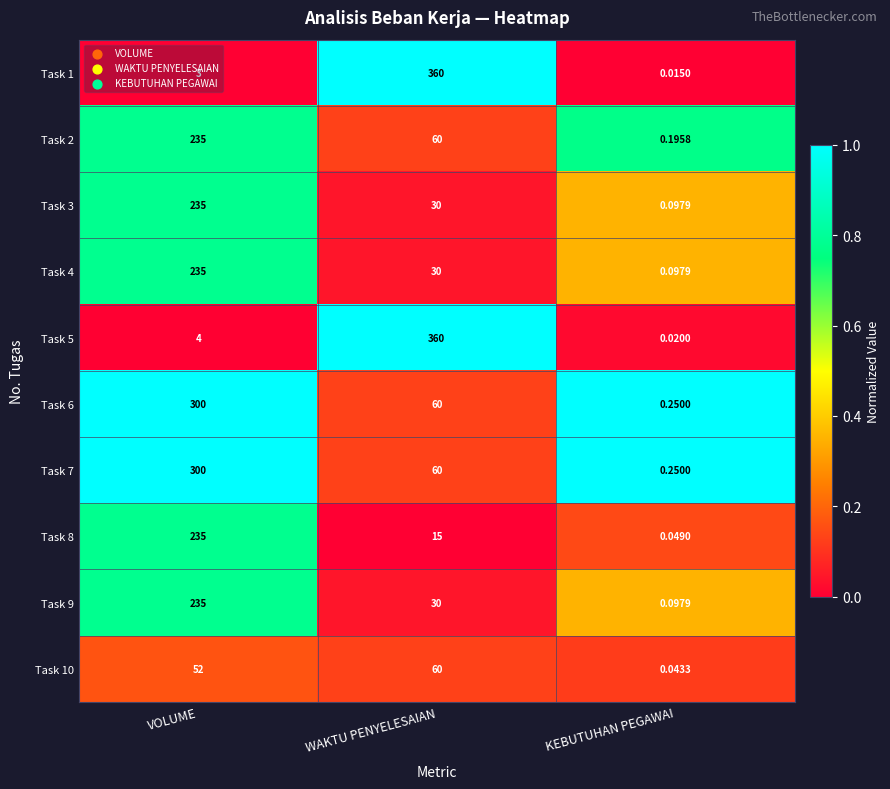

At which category does the chart reach its peak across all series?

WAKTU PENYELESAIAN